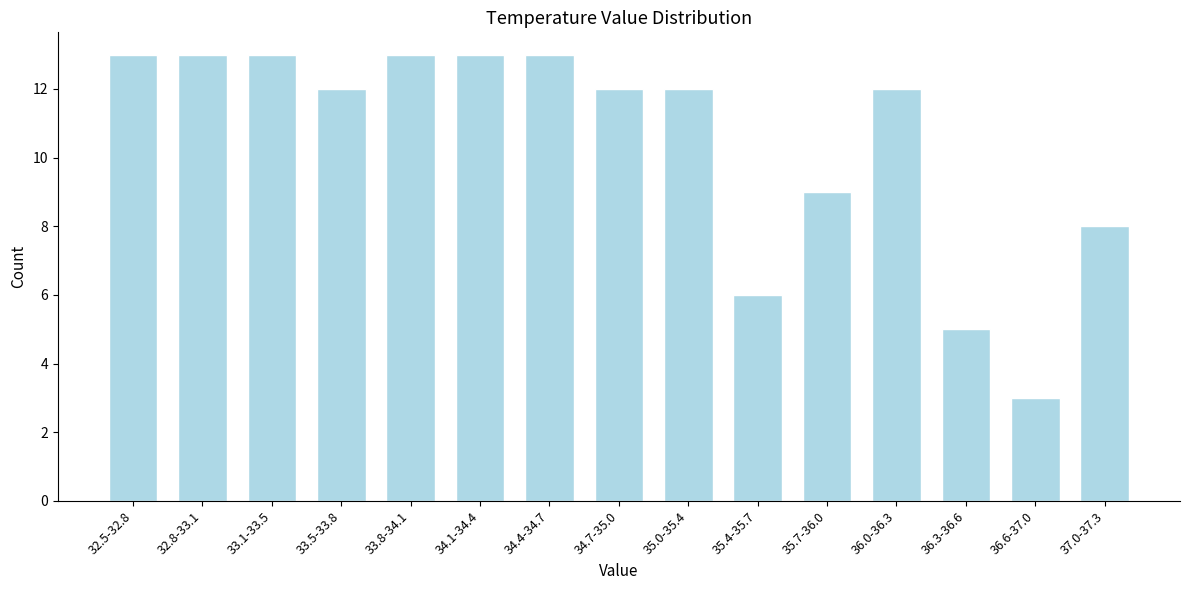

Reading right to left, extract all data points from this chart.

8	3	5	12	9	6	12	12	13	13	13	12	13	13	13